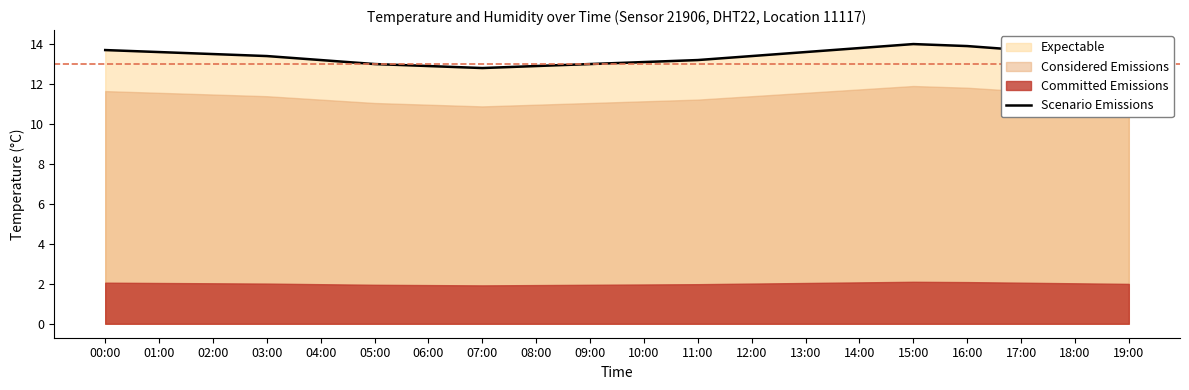

Which has a higher value, 11:00 or 06:00?

11:00